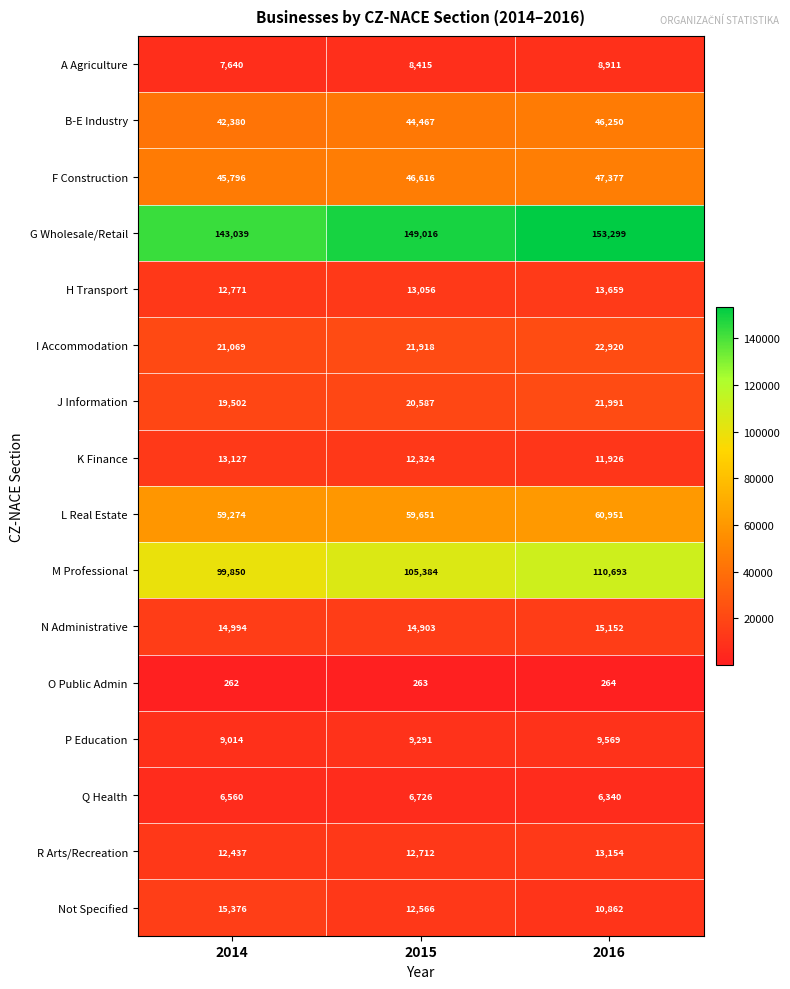

How many K Finance values are between 11926 and 13127?

3